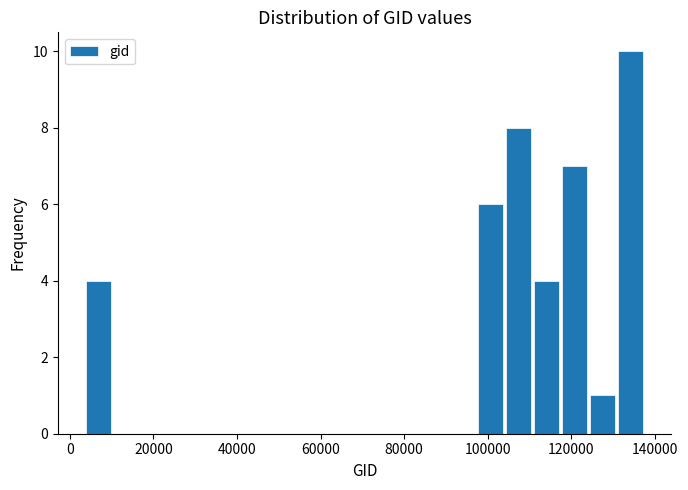

Around what value on the x-axis is the tallest bar? Give the approximate position of its centre, as read against the axis.

134000